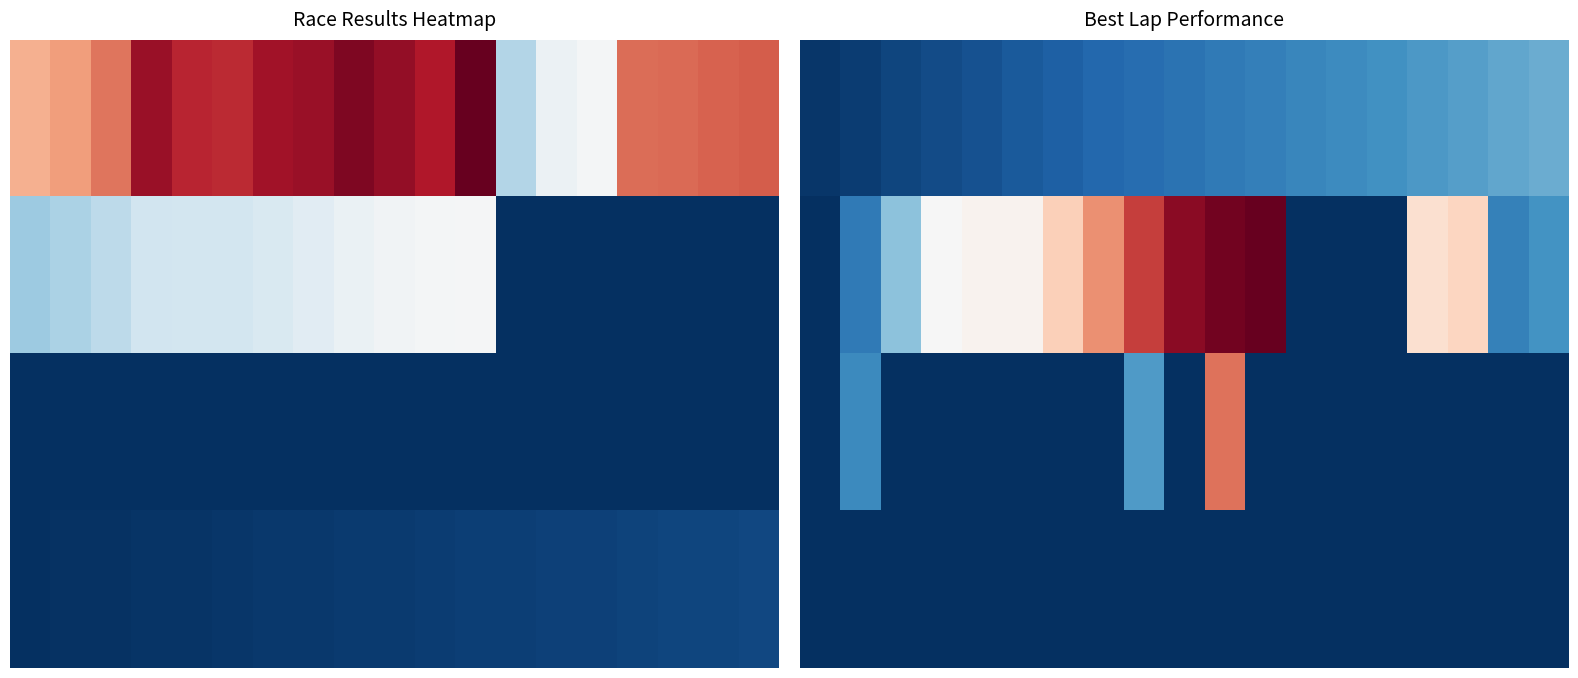

How many distinct data groups are displayed?

4